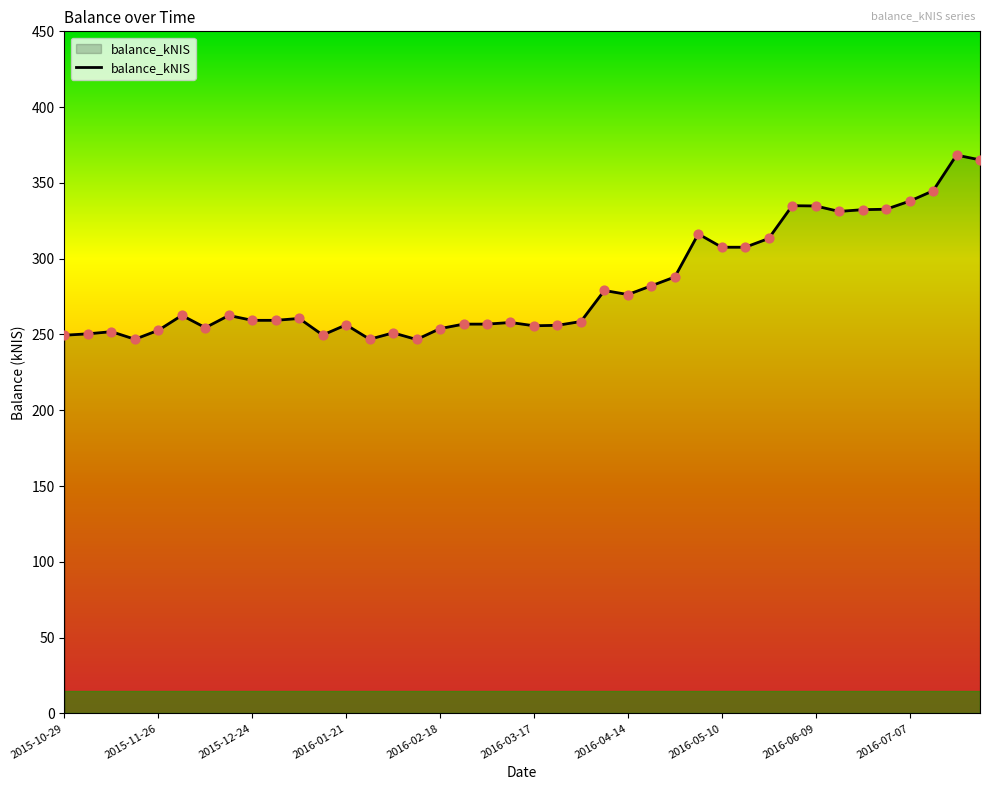

What is the smallest value displayed?

246.7